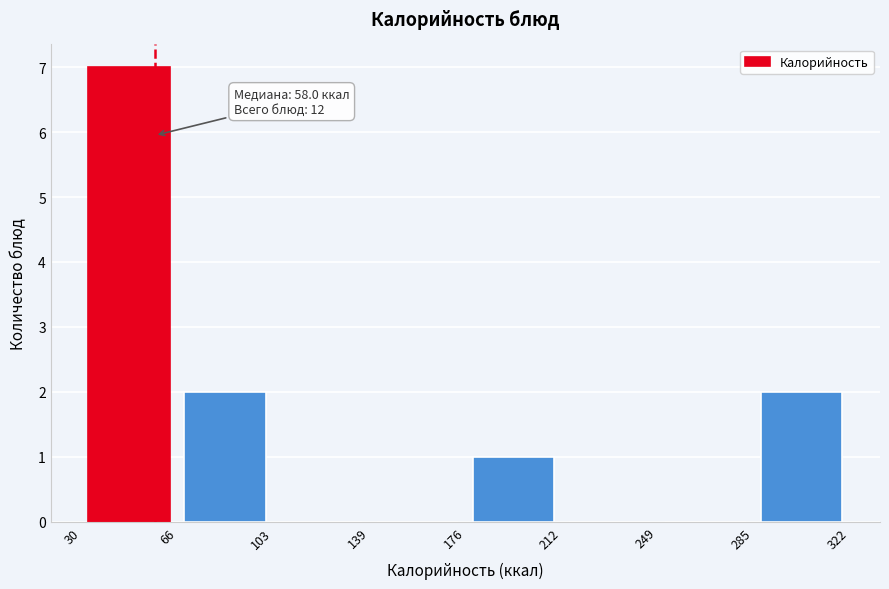

Which range on the x-axis has the tallest bar?

30 to 66